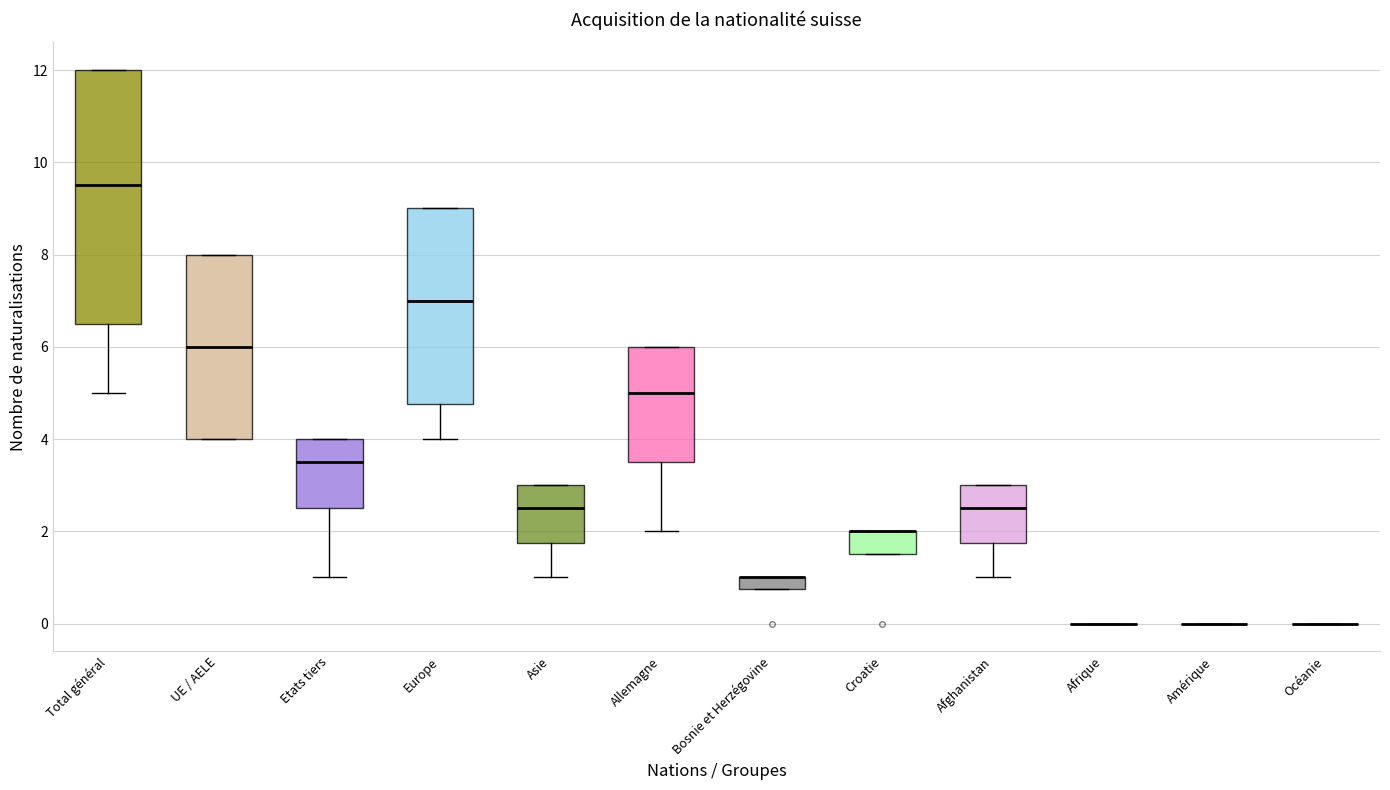

Comparing the boxes themselves (not the whiskers), which one is the tallest?

Total général